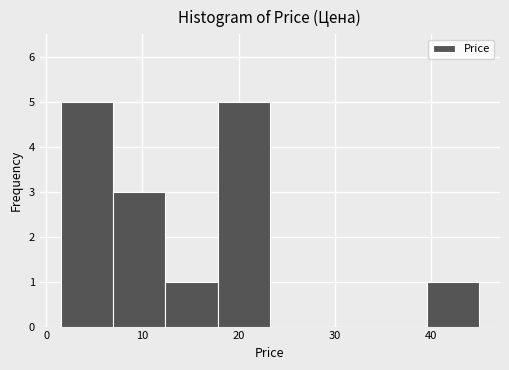

Reading left to right, list every bar in this chart as the range it spans on the x-axis followed by its height. Neither the bar edges nor the heights are printed on the chart, so give them approximately, as read against the axes.

2 to 7: 5
7 to 12: 3
12 to 18: 1
18 to 23: 5
23 to 29: 0
29 to 34: 0
34 to 40: 0
40 to 45: 1